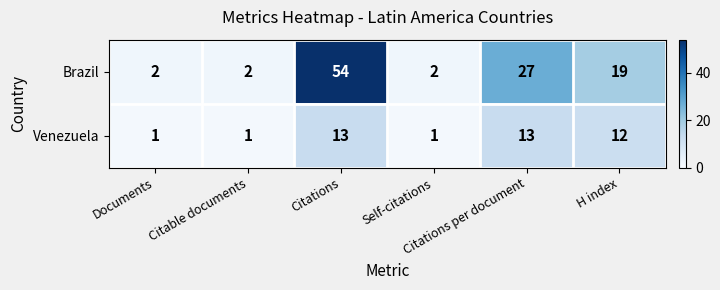

What is the average value of the Brazil series?

18